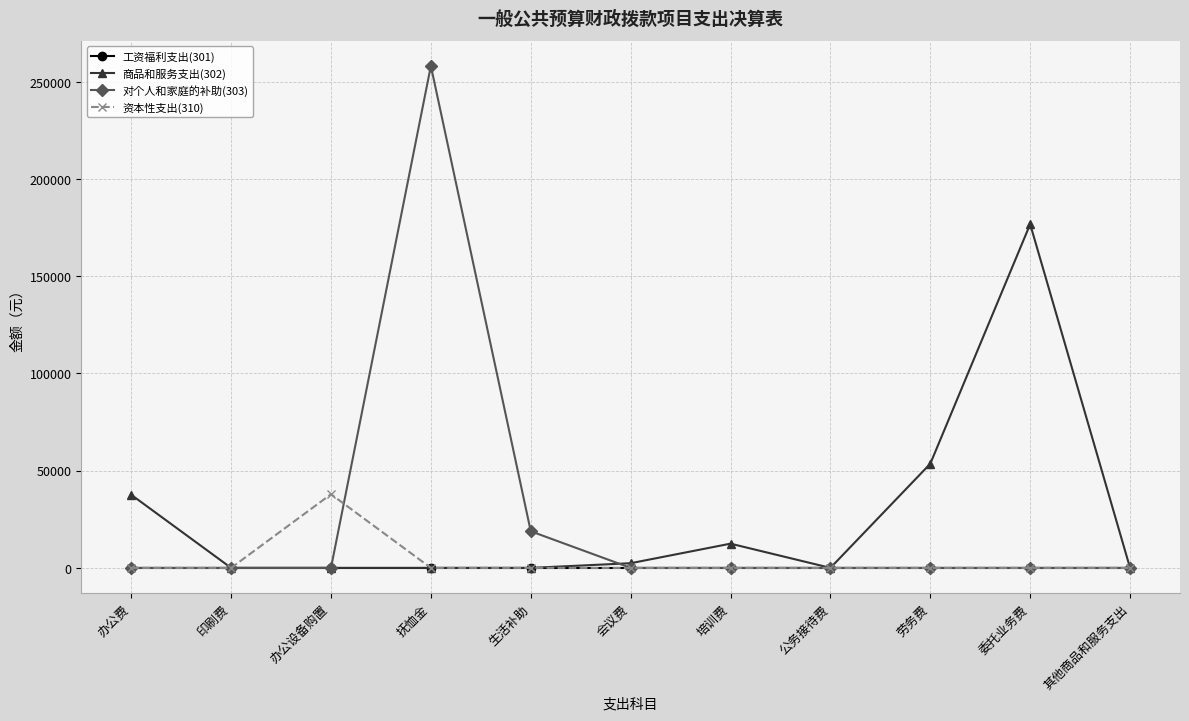

True or false: 对个人和家庭的补助(303) has more than 0 points higher than both neighbors.

True